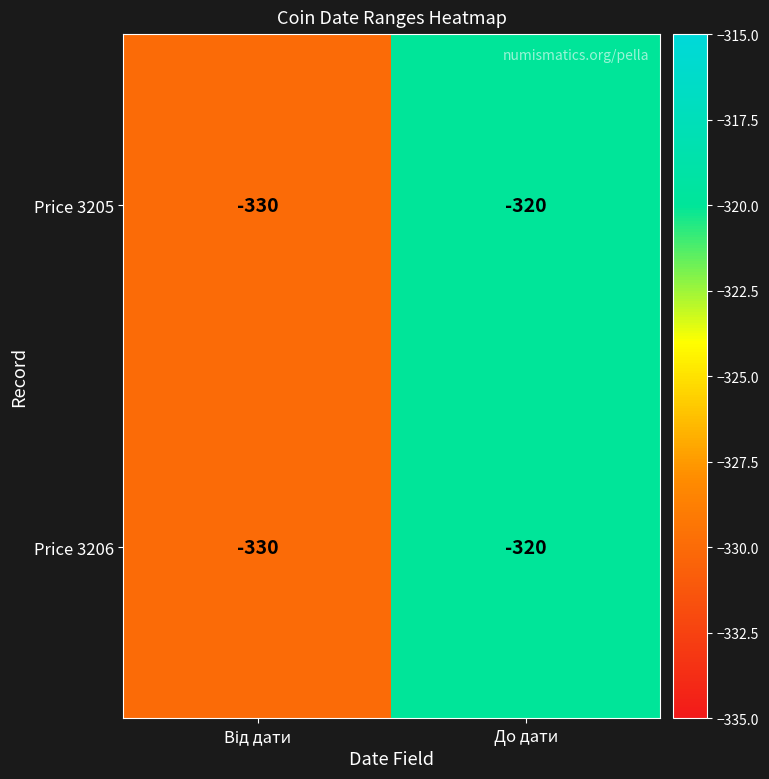

What is the smallest value displayed?

-330